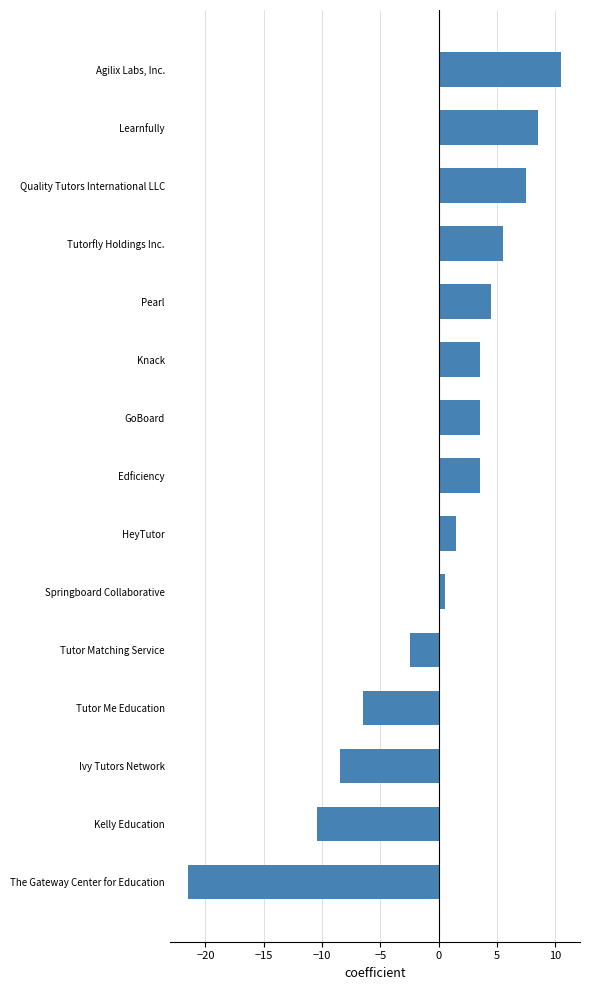

Reading bottom to top, transcribe all the data shown in this chart.

The Gateway Center for Education=-21.5	Kelly Education=-10.5	Ivy Tutors Network=-8.5	Tutor Me Education=-6.5	Tutor Matching Service=-2.5	Springboard Collaborative=0.5	HeyTutor=1.5	Edficiency=3.5	GoBoard=3.5	Knack=3.5	Pearl=4.5	Tutorfly Holdings Inc.=5.5	Quality Tutors International LLC=7.5	Learnfully=8.5	Agilix Labs, Inc.=10.5